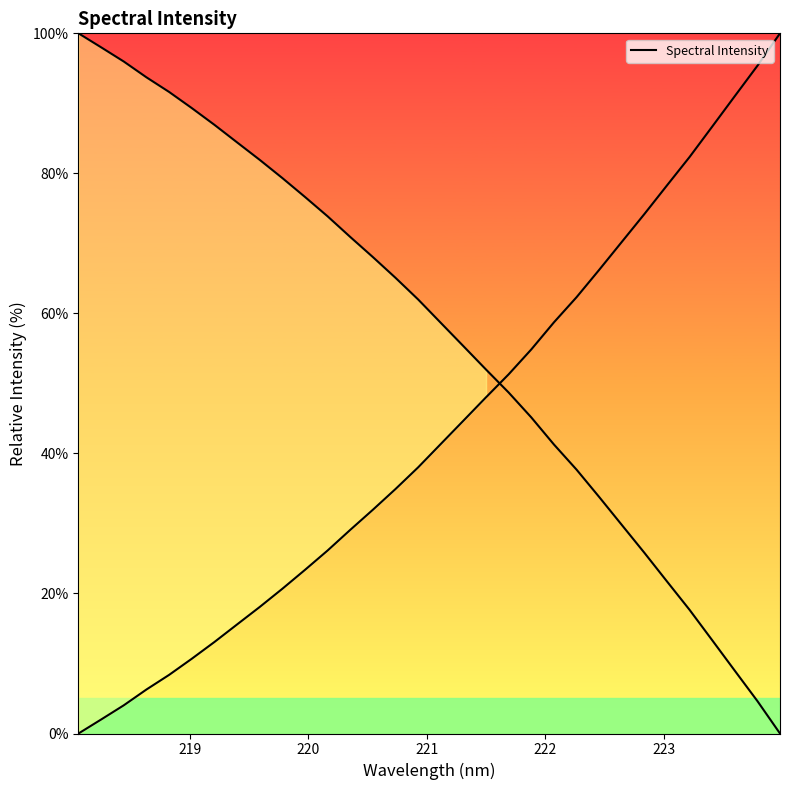

Reading left to right, list all the values displayed in this chart.

0.0	2.0	4.0	6.3	8.4	10.7	13.1	15.6	18.1	20.7	23.4	26.1	29.1	32.0	34.9	38.0	41.3	44.7	48.0	51.3	54.9	58.7	62.3	66.2	70.2	74.2	78.3	82.3	86.7	91.0	95.4	100.0